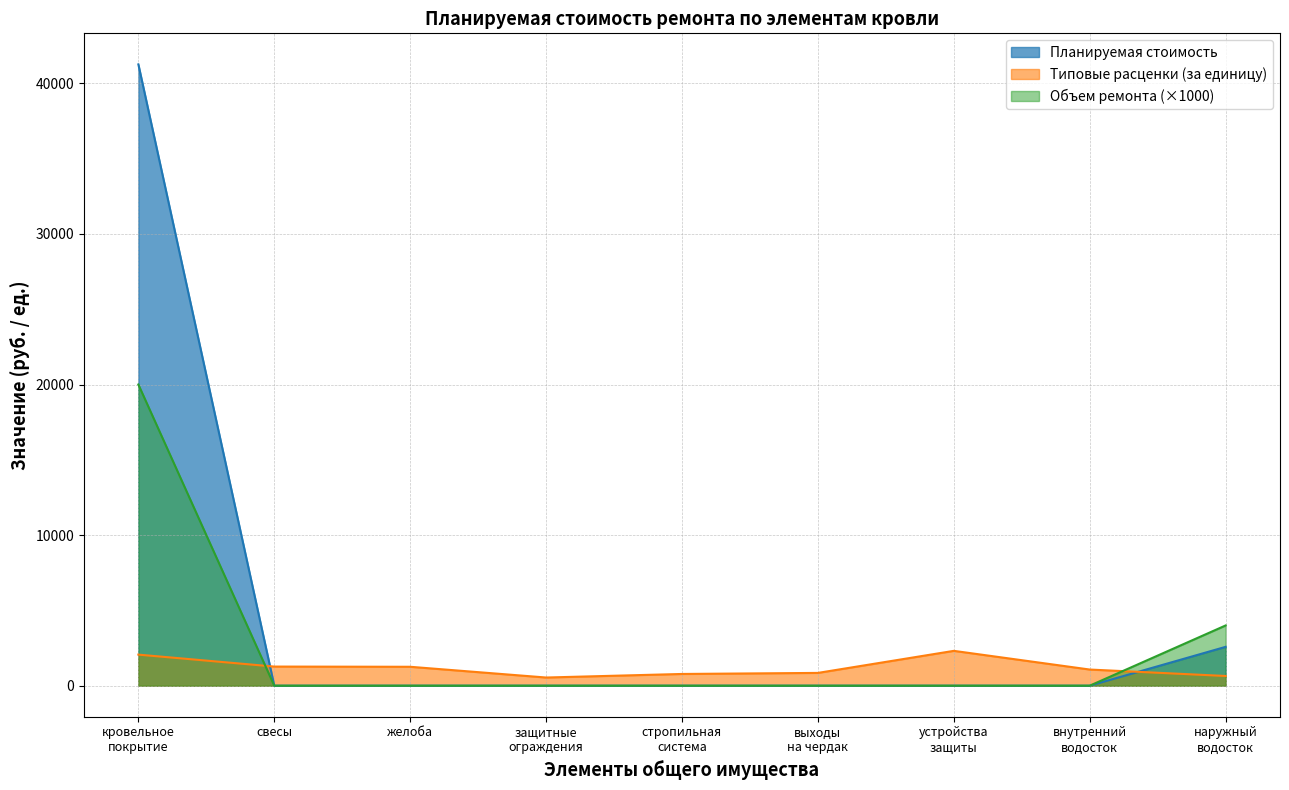

Which series ends up on top after the final intersection of Типовые расценки (за единицу) and Объем ремонта (×1000)?

Объем ремонта (×1000)